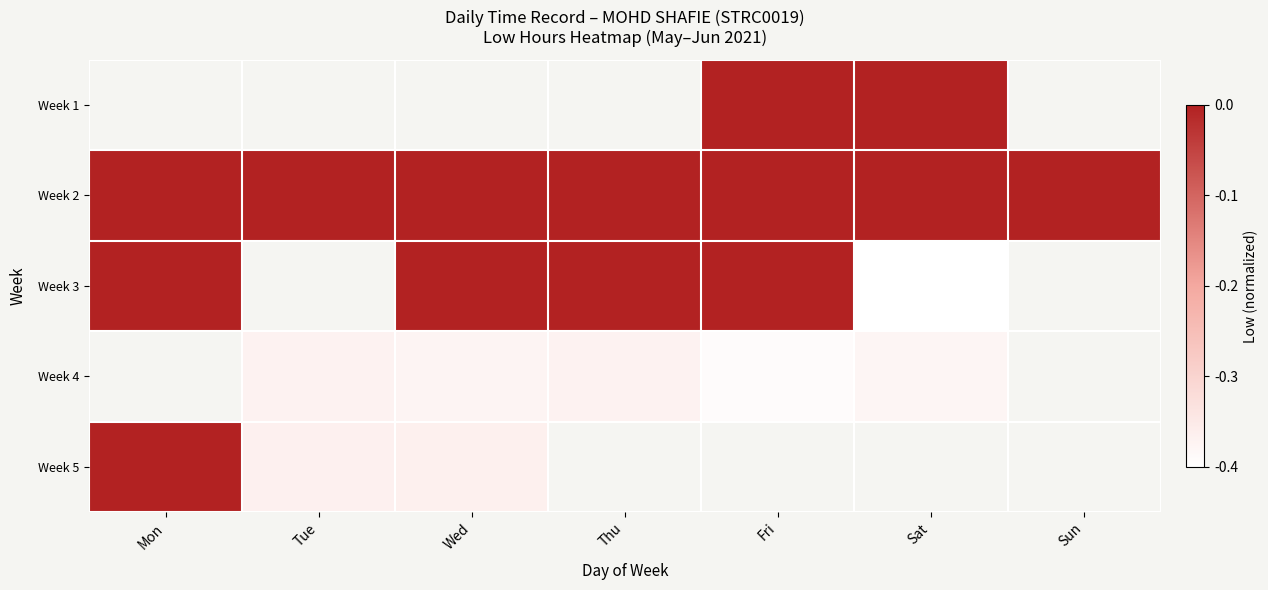

Is it true that Week 5 equals -0.0 at Mon?

True